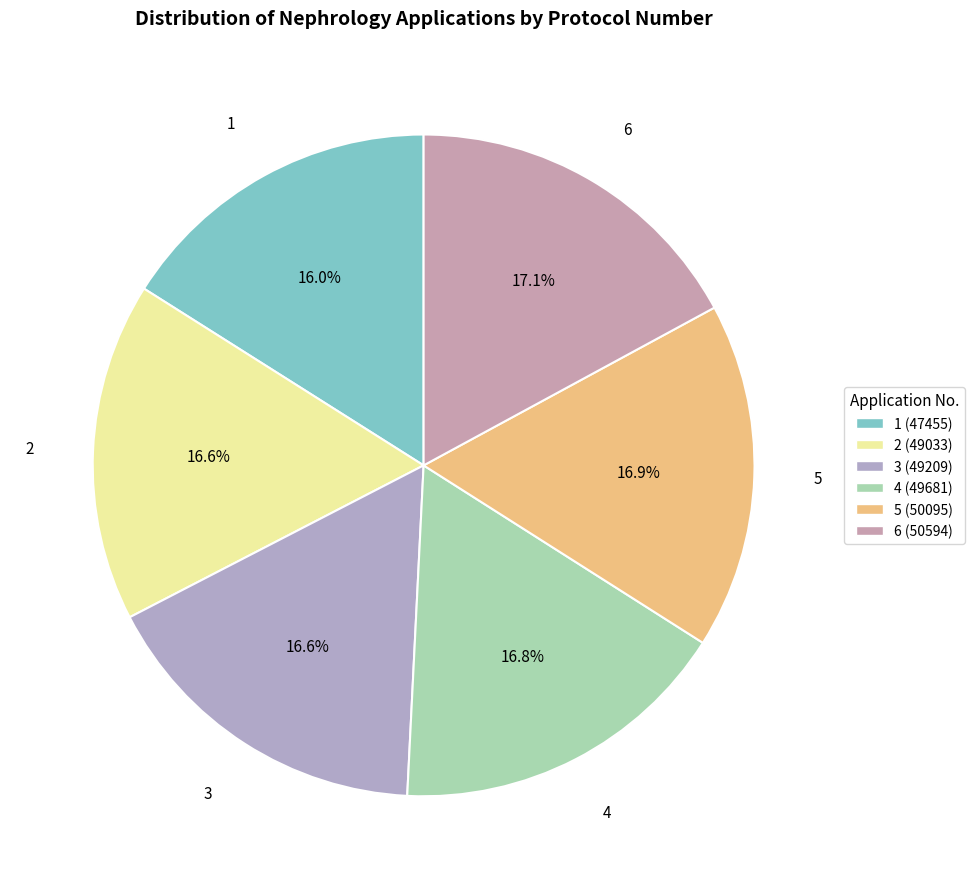

Do 5 and 1 together represent more than half of the pie?

No